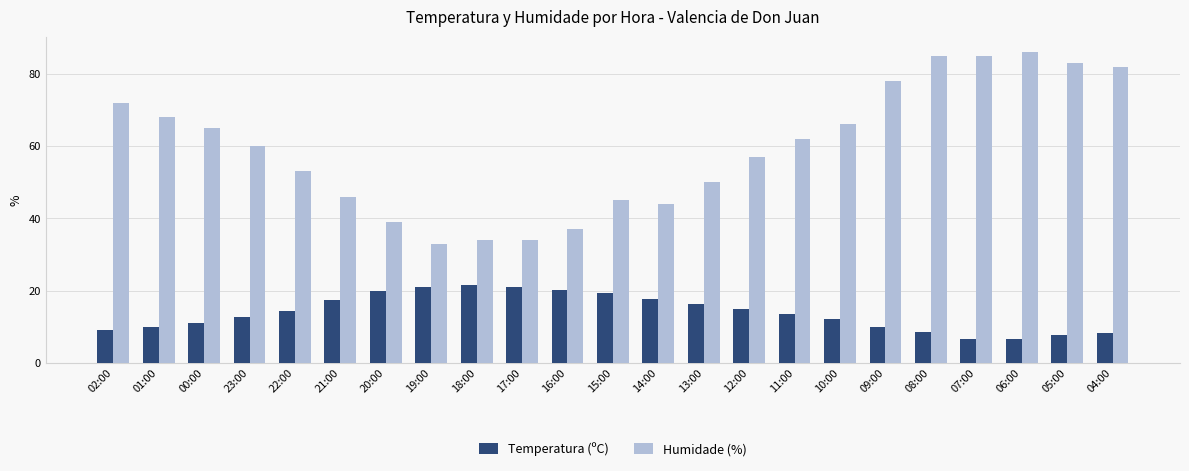

What is the maximum value shown in the chart?

86.0